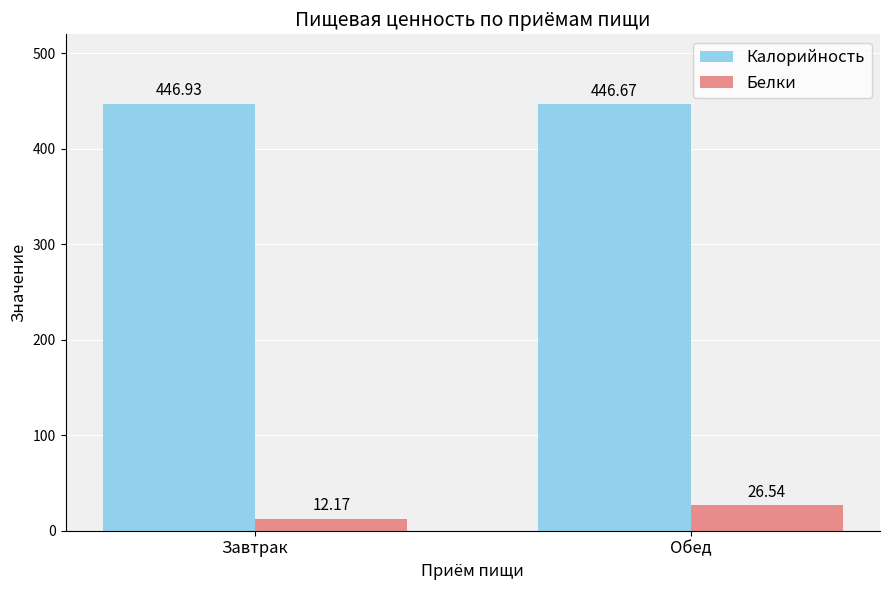

What is the label of the 2nd bar from the right?

Завтрак